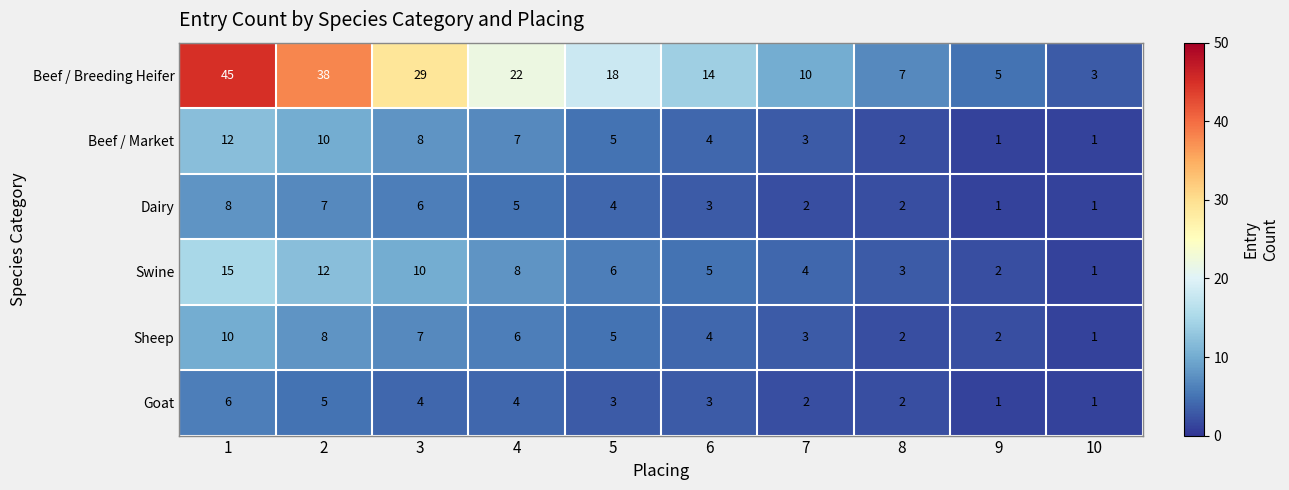

What is the total value across all series at 7?

24